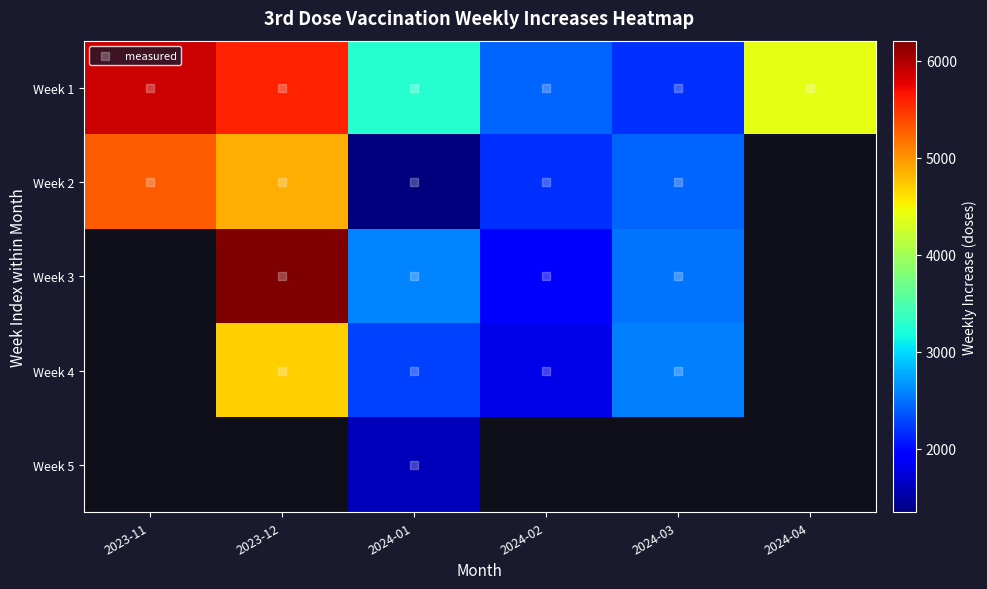

Between 2023-12 and 2023-11, which is larger?

2023-11